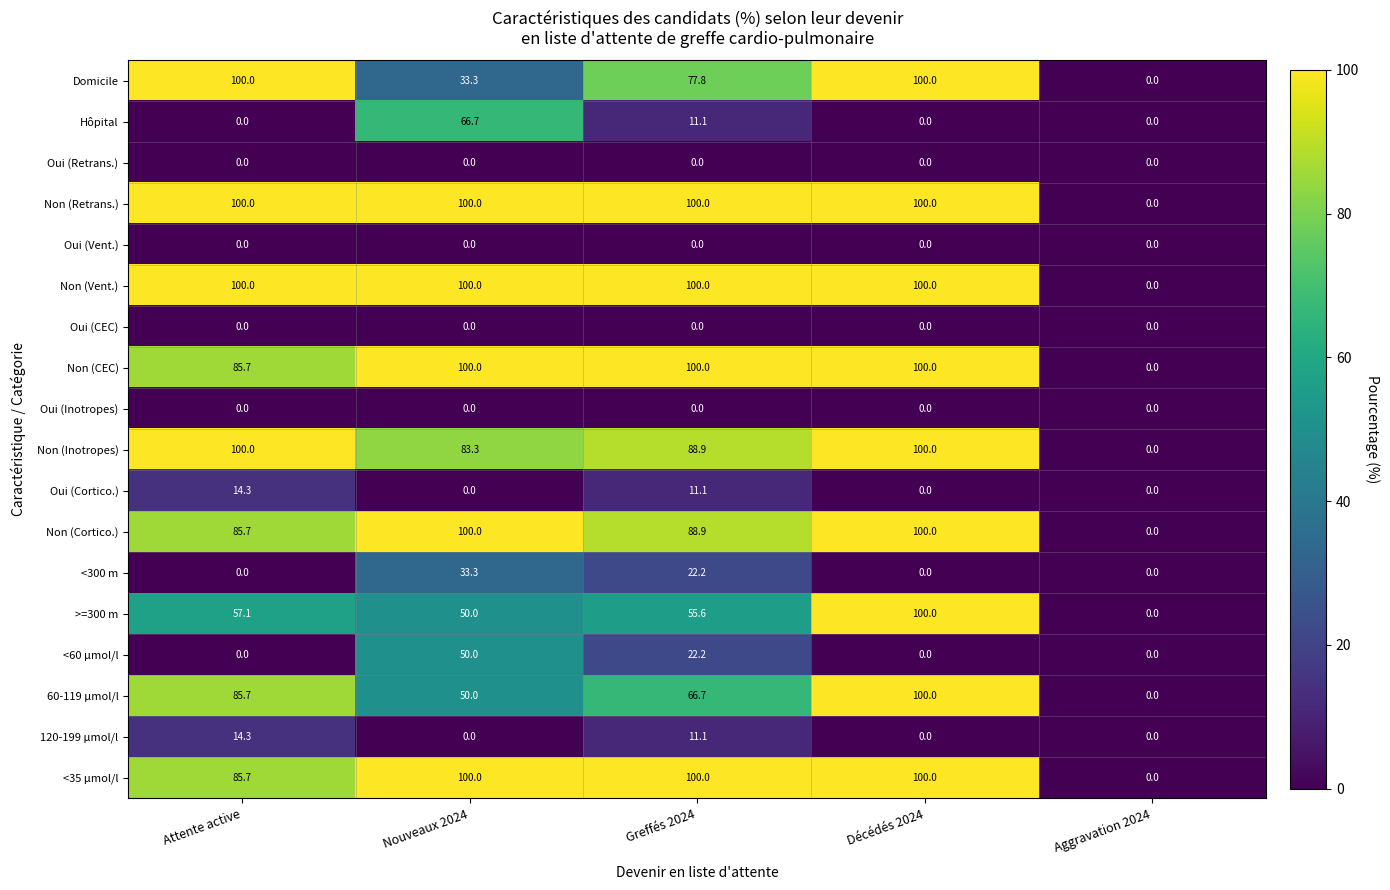

What is the maximum value for <300 m?

33.3